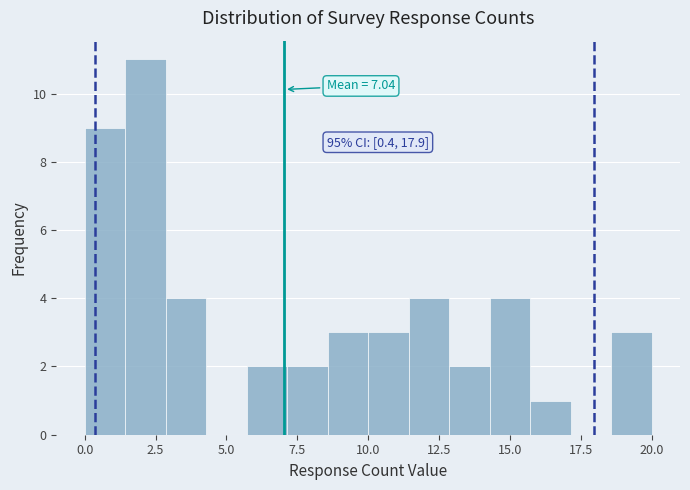

Around what value on the x-axis is the tallest bar? Give the approximate position of its centre, as read against the axis.

2.0